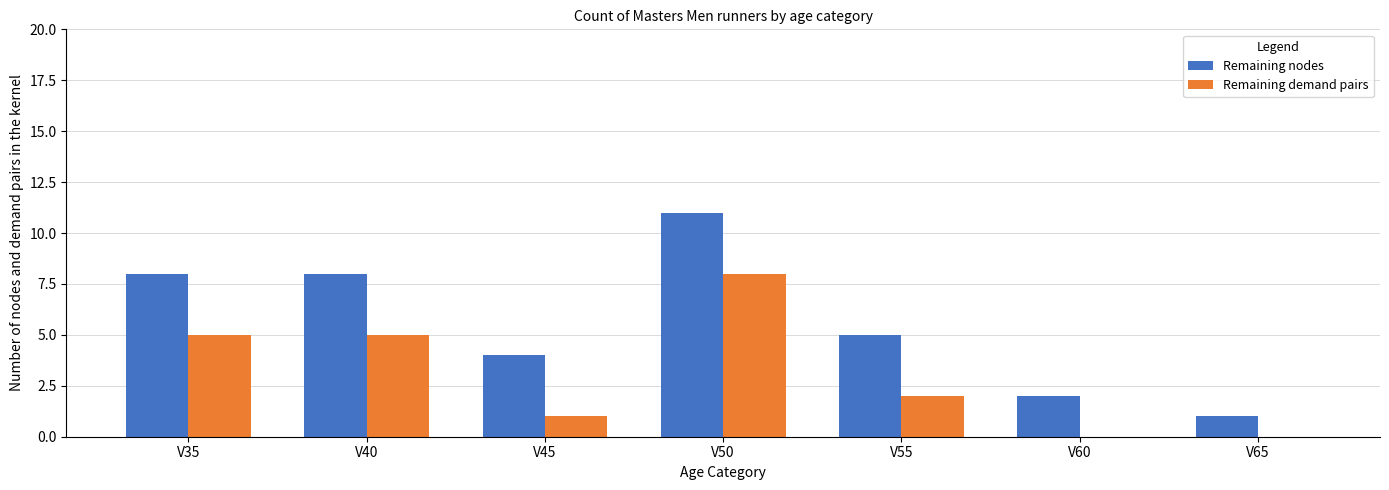

How many data points does each series have?

7